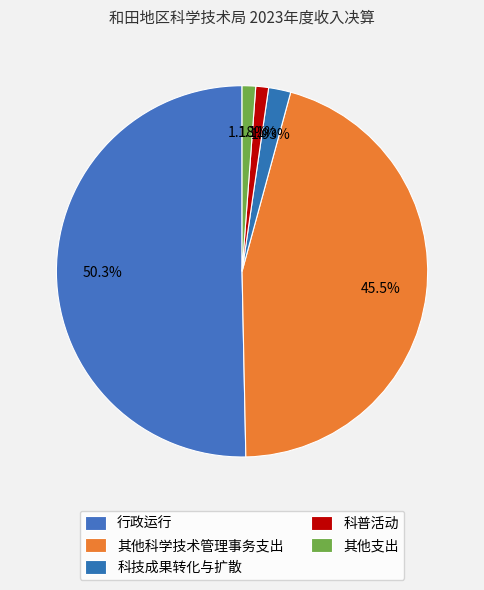

What is the total percentage of 科技成果转化与扩散 and 其他支出?

3.1%